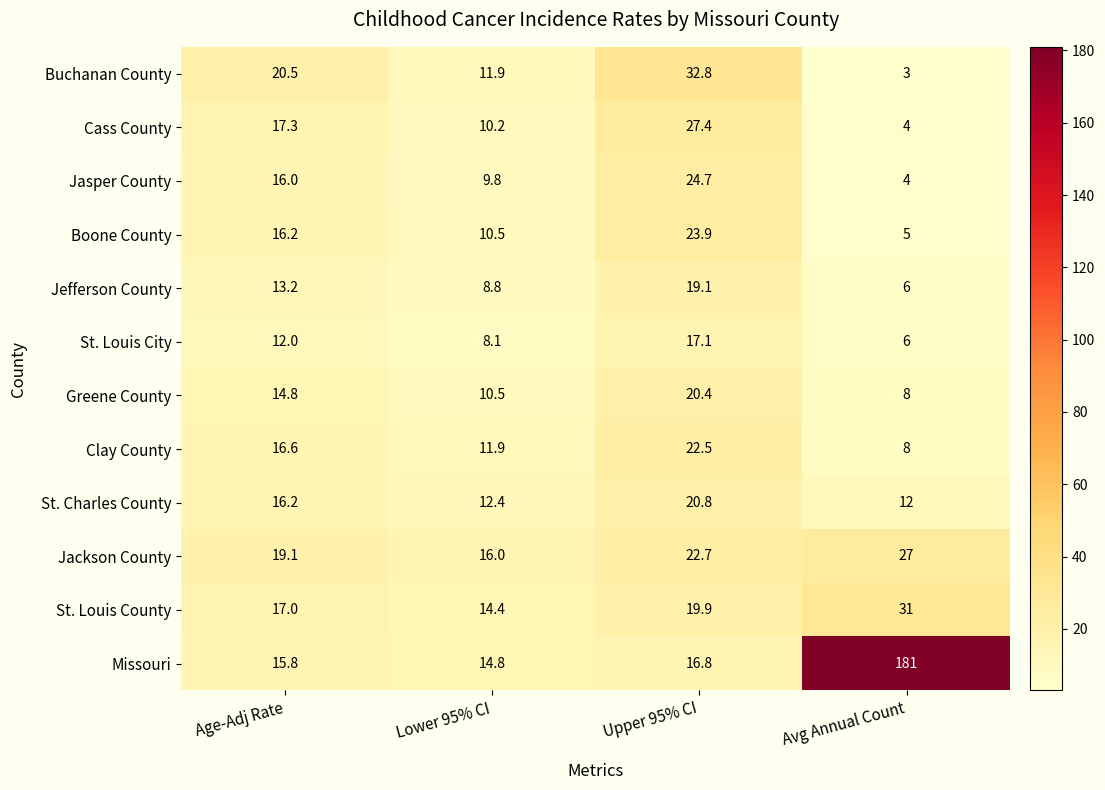

Is it true that Jackson County equals 19.1 at Age-Adj Rate?

True